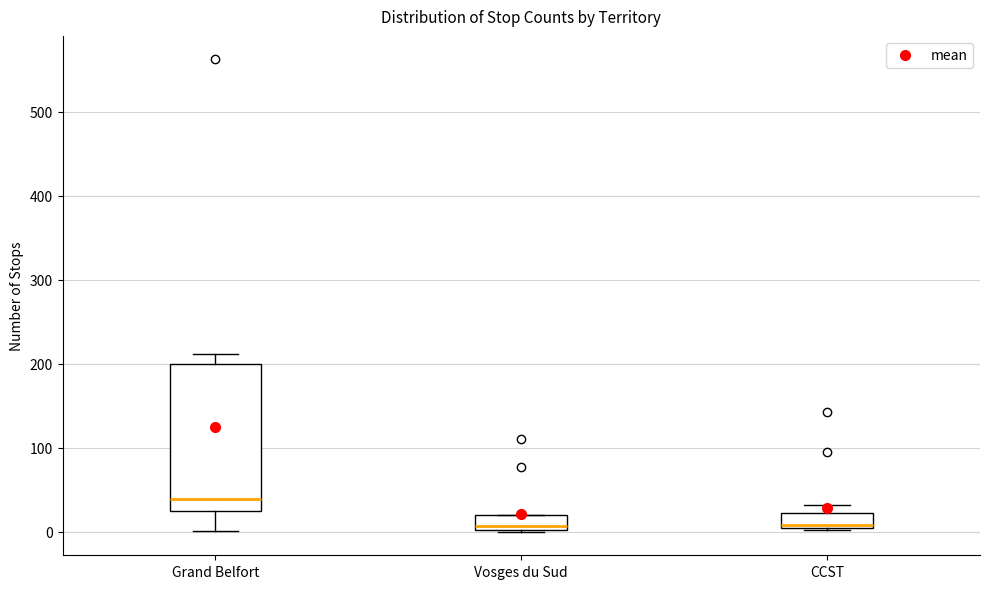

Which box has the highest median line?

Grand Belfort